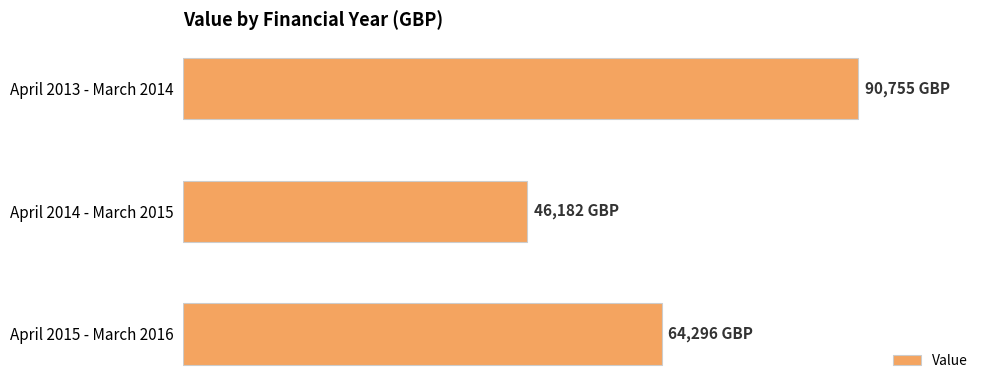

Does the chart contain any negative values?

No